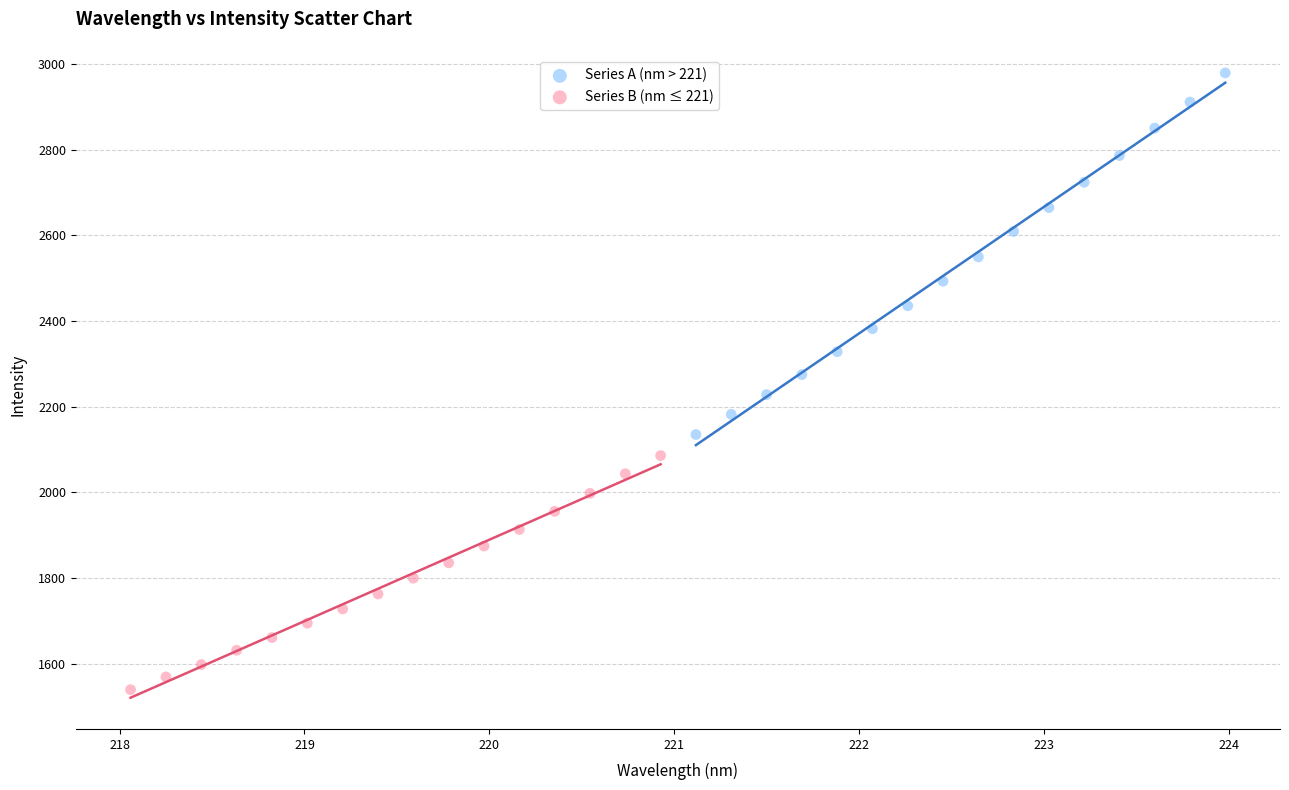

Which series contains the highest Y value?

Series A (nm > 221)